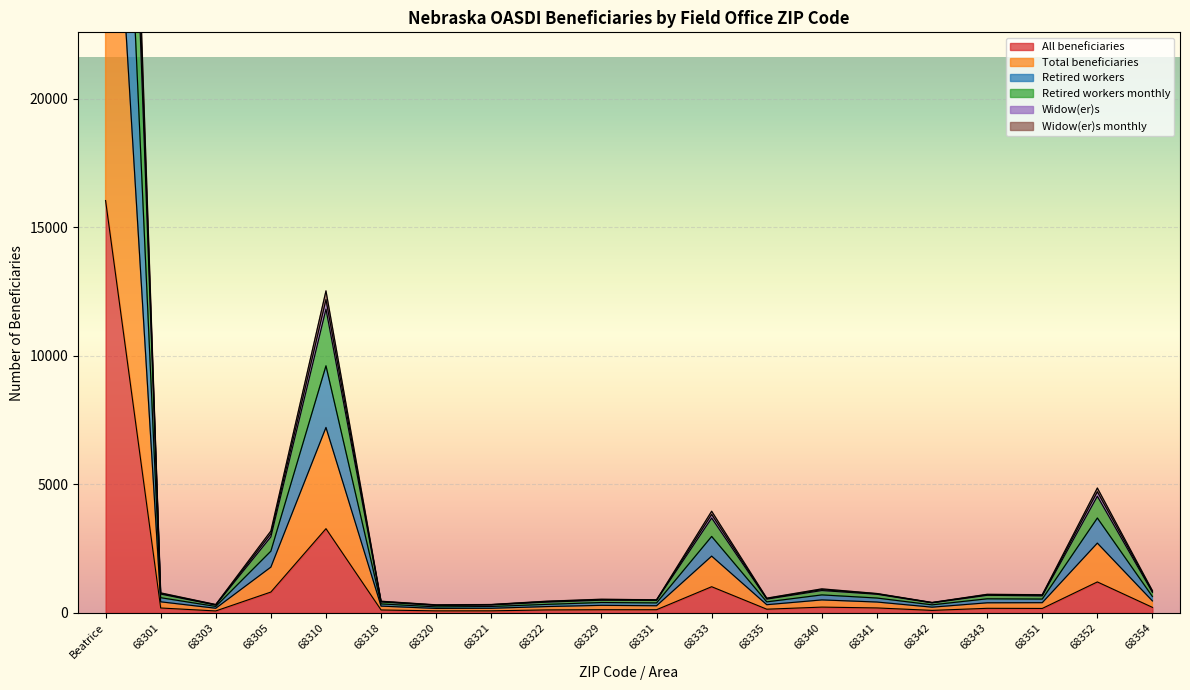

Count the number of categories in the chart.

20